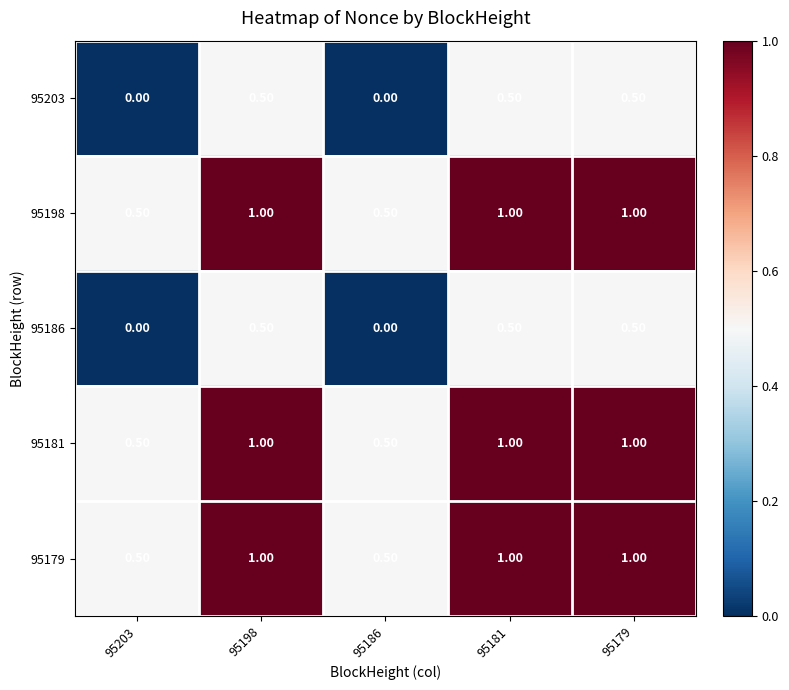

What is the greatest value displayed?

1.0